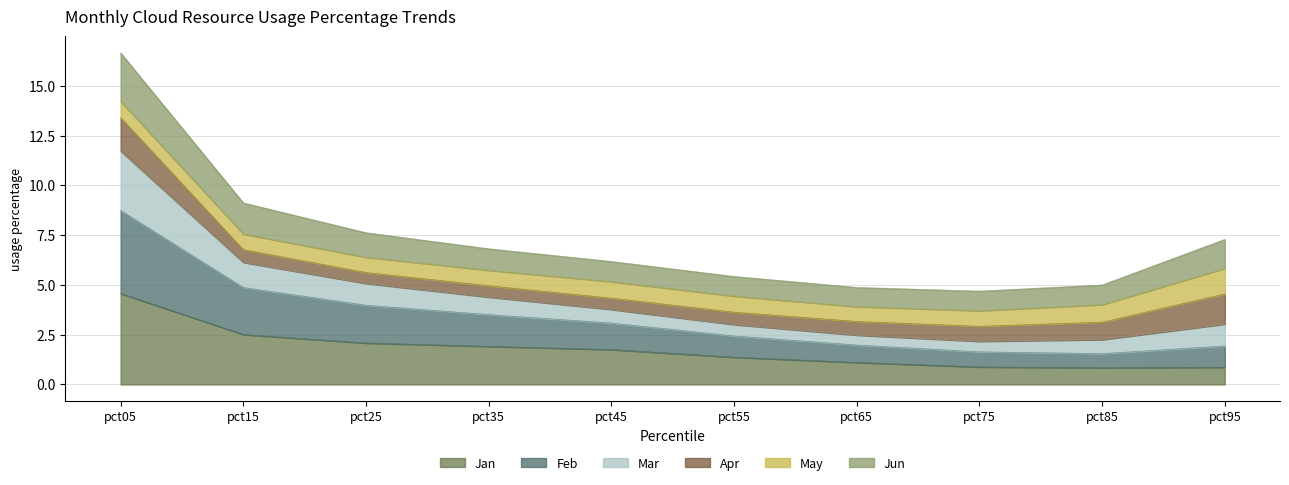

The value of Jan at pct45 is 0.8. True or false?

False